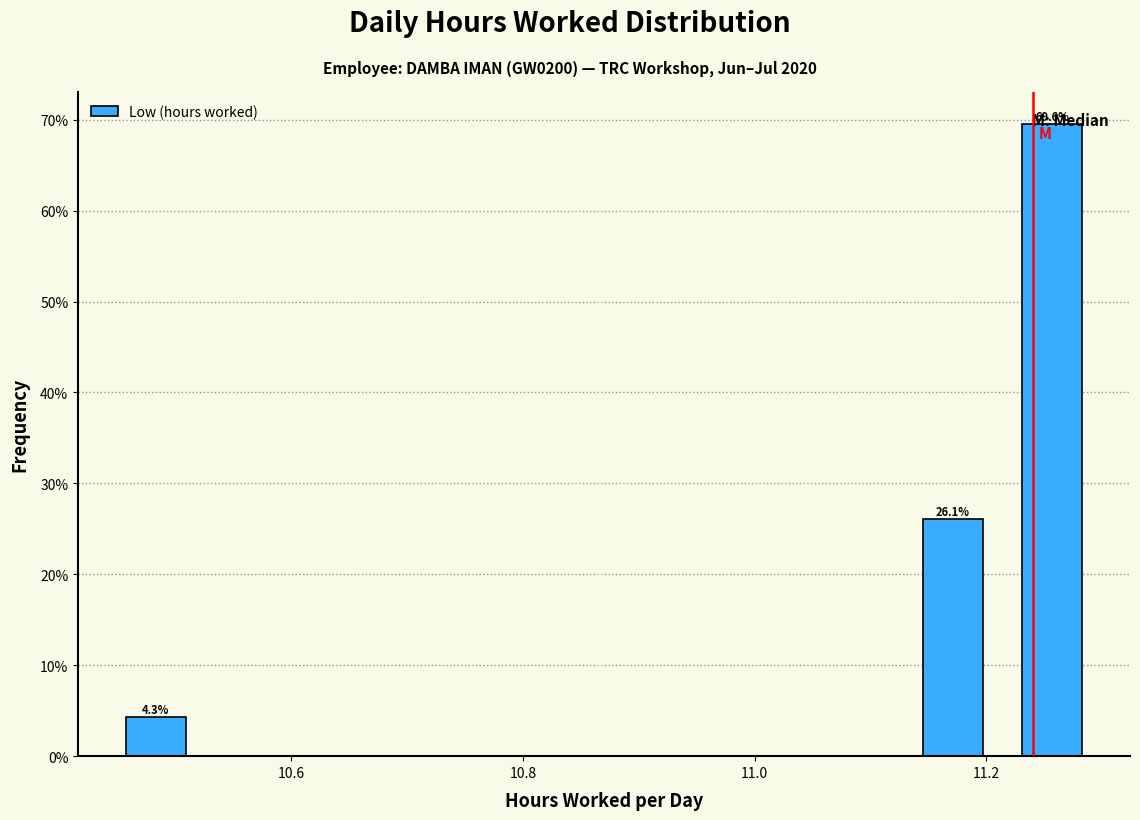

Over which range of the x-axis is the bar tallest?

11.214 to 11.300